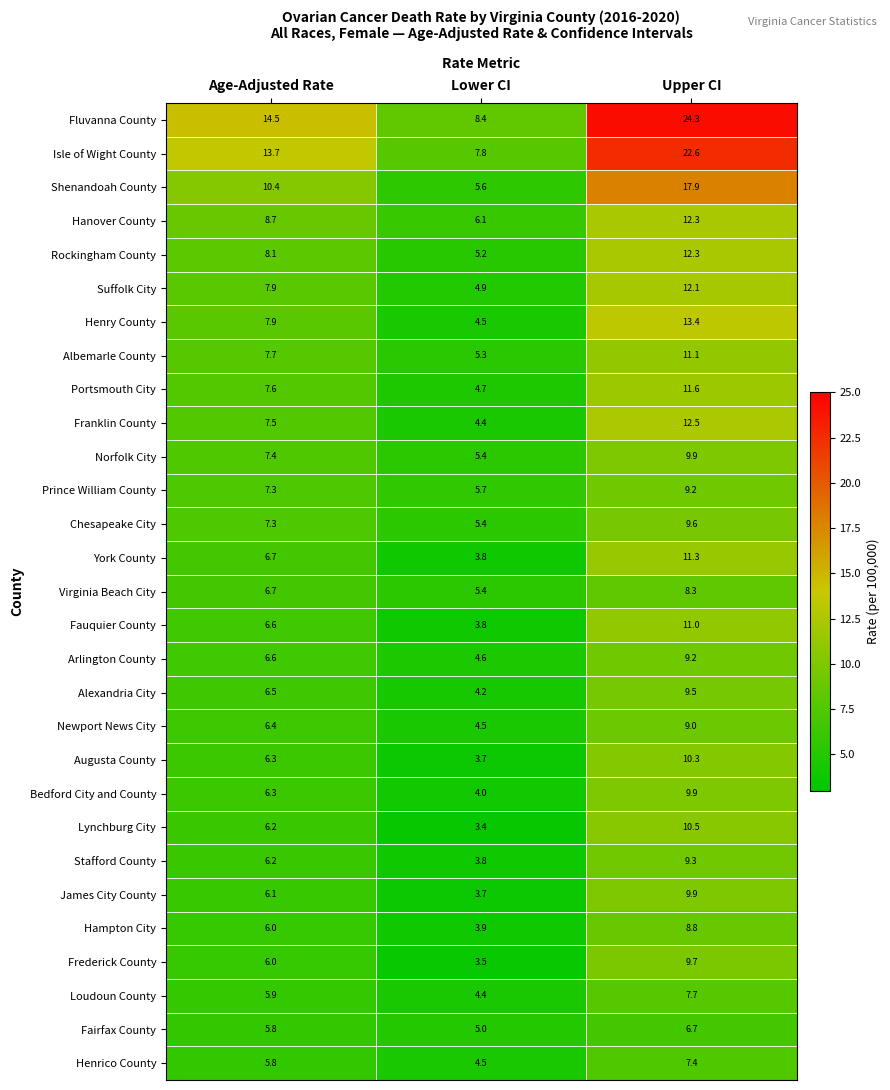

What is the difference between the Fluvanna County values at Upper CI and Age-Adjusted Rate?

9.8